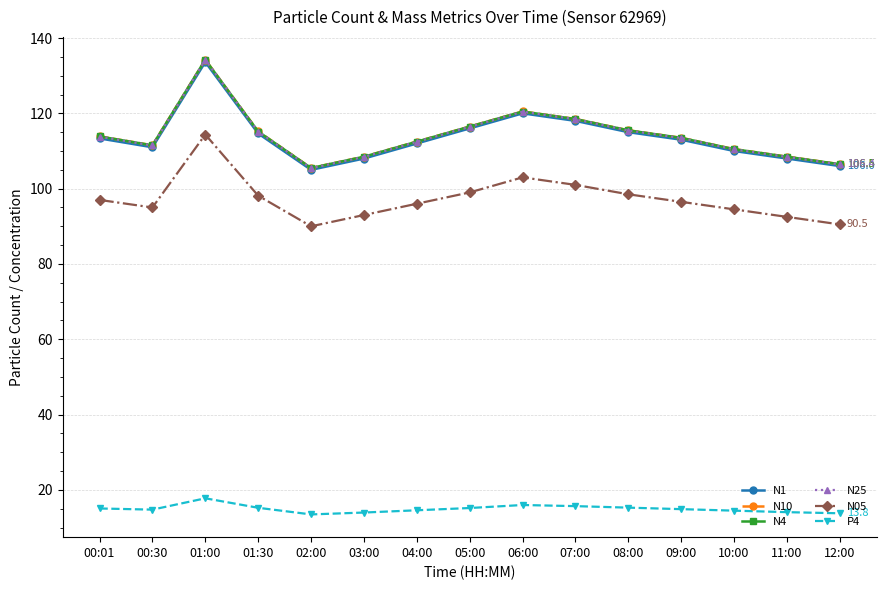

At how many categories does at least one series exceed 35?

15